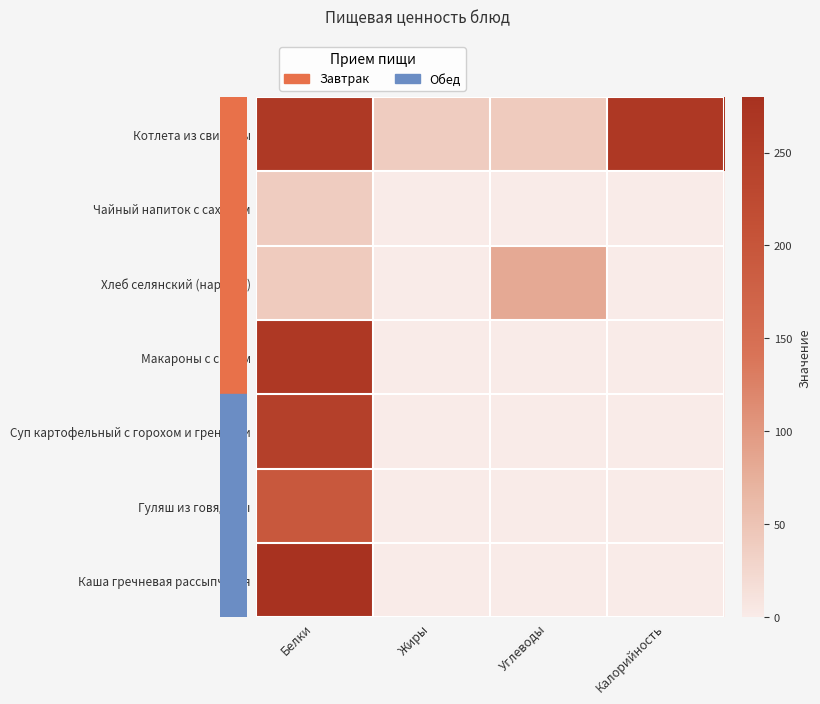

Which series has the largest total across all categories?

Котлета из свинины